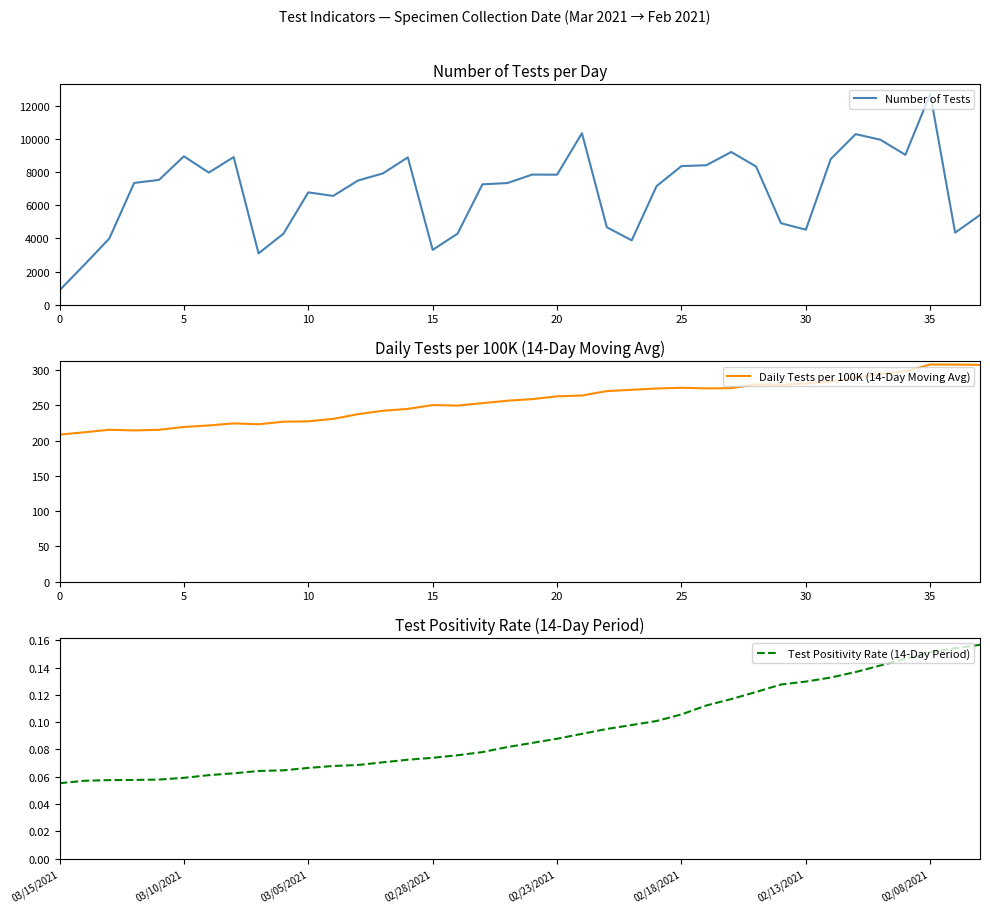

Which has a higher value, 24 or 35?

35